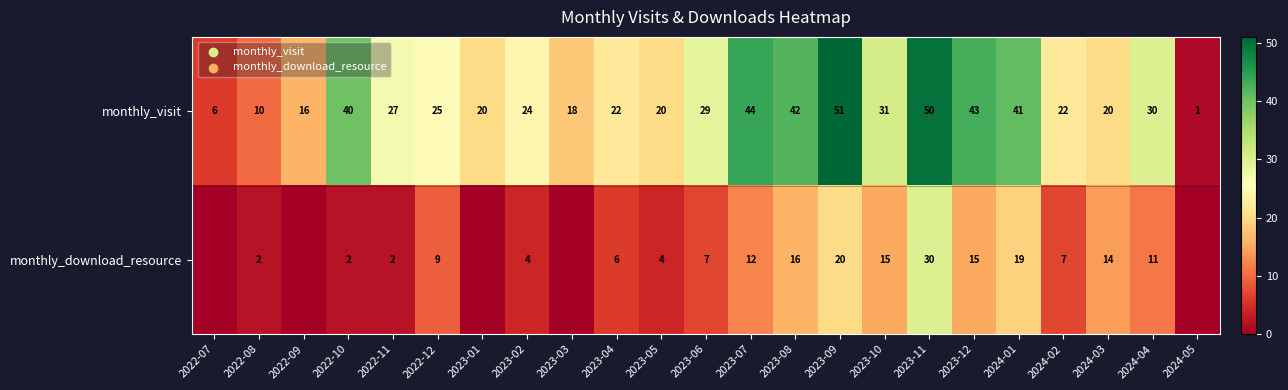

What is the total value across all series at 2023-11?

80